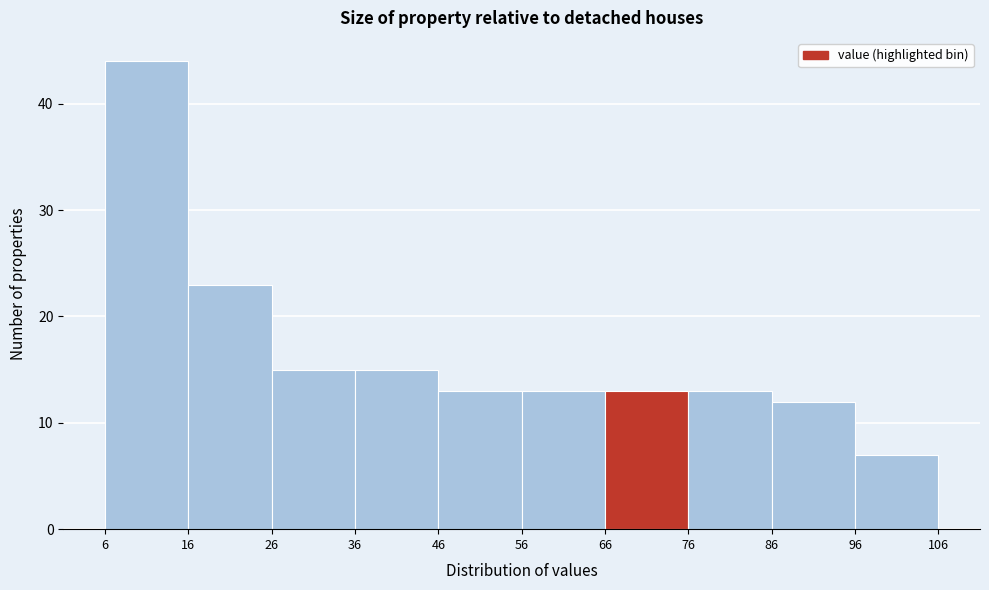

What is the height of the bar covering 56 to 66 on the x-axis? The values are not printed on the chart, so give them approximately, as read against the axis.

13